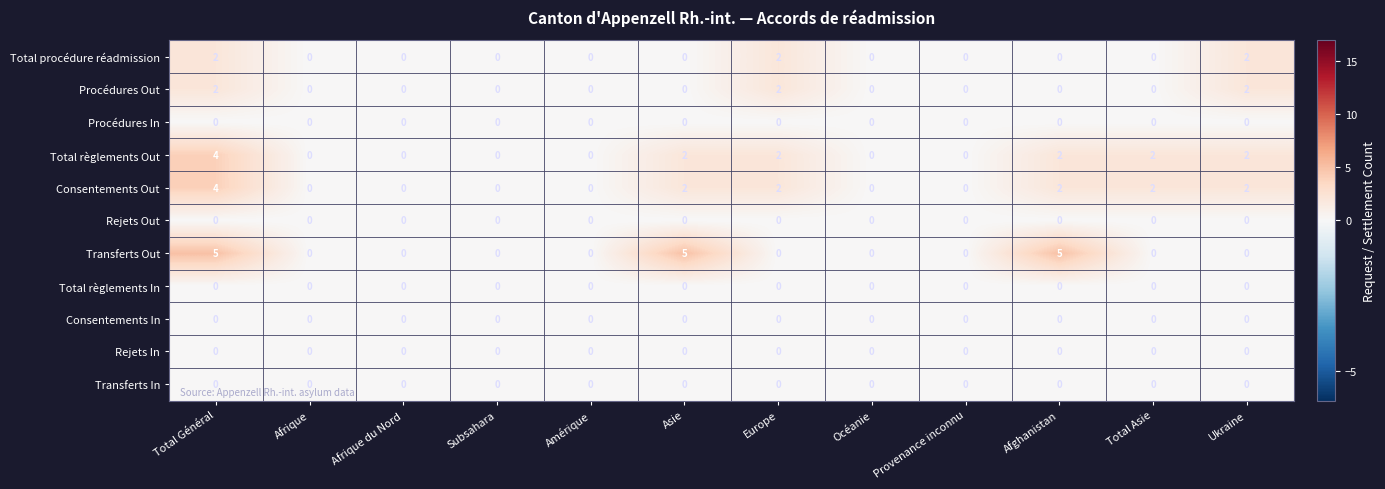

What is the maximum value shown in the chart?

5